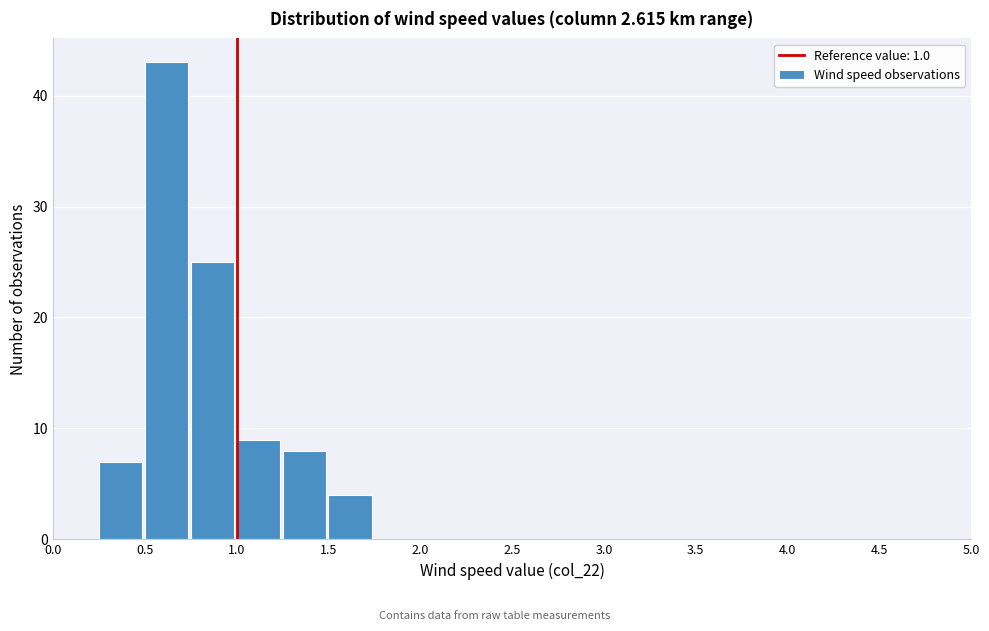

Reading left to right, list every bar in this chart as the range it spans on the x-axis followed by its height. The values are not printed on the chart, so give them approximately, as read against the axis.

0.00 to 0.25: 0
0.25 to 0.50: 7
0.50 to 0.75: 43
0.75 to 1.00: 25
1.00 to 1.25: 9
1.25 to 1.50: 8
1.50 to 1.75: 4
1.75 to 2.00: 0
2.00 to 2.25: 0
2.25 to 2.50: 0
2.50 to 2.75: 0
2.75 to 3.00: 0
3.00 to 3.25: 0
3.25 to 3.50: 0
3.50 to 3.75: 0
3.75 to 4.00: 0
4.00 to 4.25: 0
4.25 to 4.50: 0
4.50 to 4.75: 0
4.75 to 5.00: 0